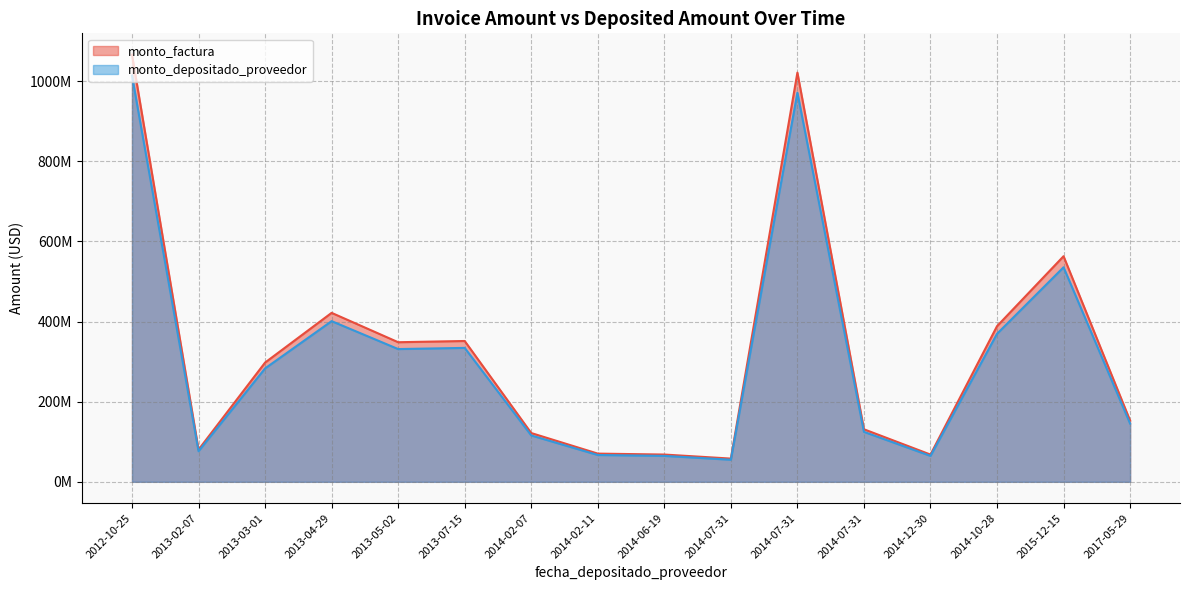

Does the chart display data point markers on the line(s)?

No